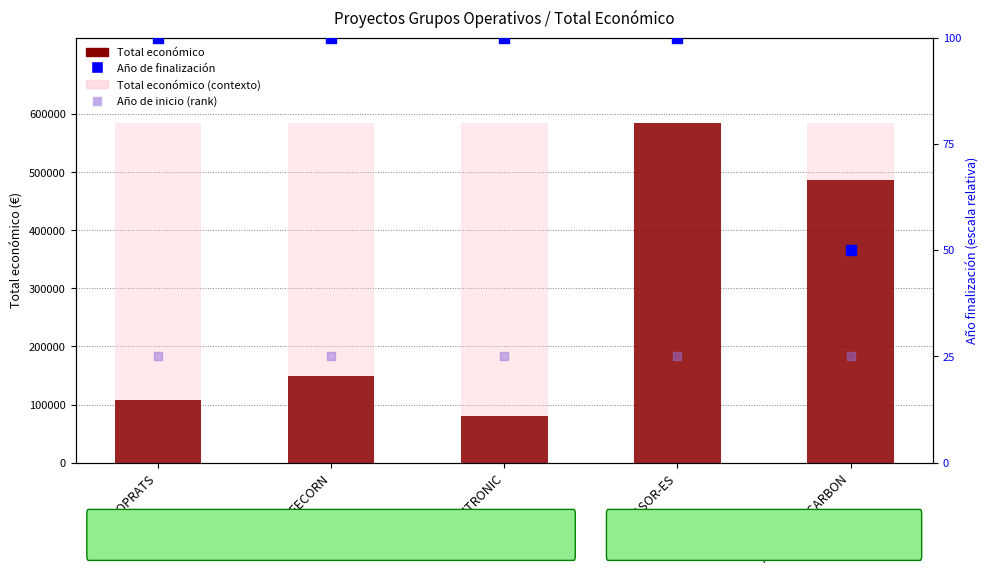

Which series contains the lowest Y value?

Año de inicio (rank)